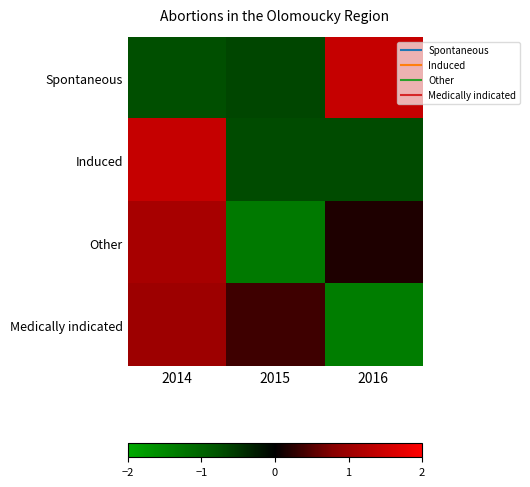

Reading left to right, extract all data points from this chart.

Spontaneous: 2014=-0.7	2015=-0.7	2016=1.4
Induced: 2014=1.4	2015=-0.7	2016=-0.7
Other: 2014=1.1	2015=-1.3	2016=0.2
Medically indicated: 2014=1.0	2015=0.4	2016=-1.4